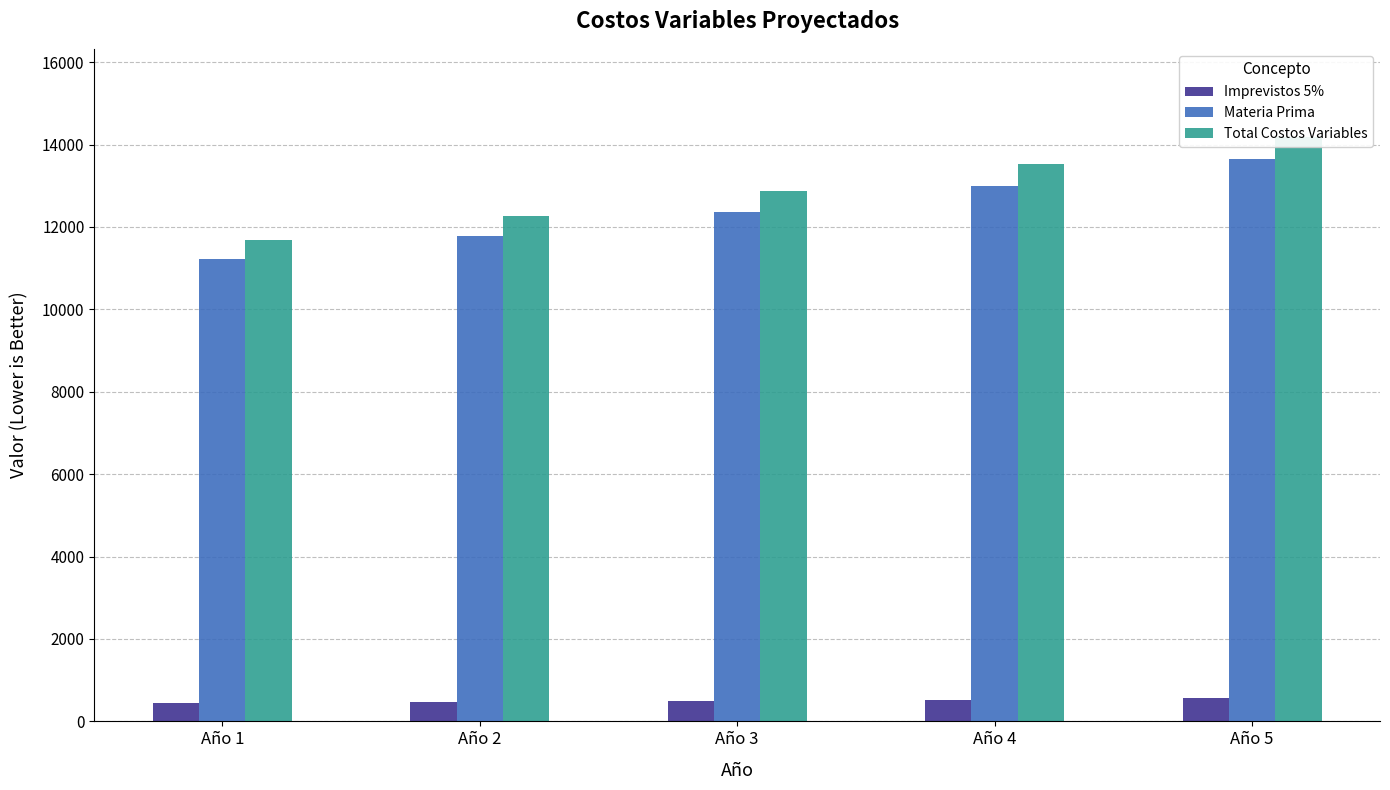

List the series in order of their peak value, lowest first.

Imprevistos 5%, Materia Prima, Total Costos Variables